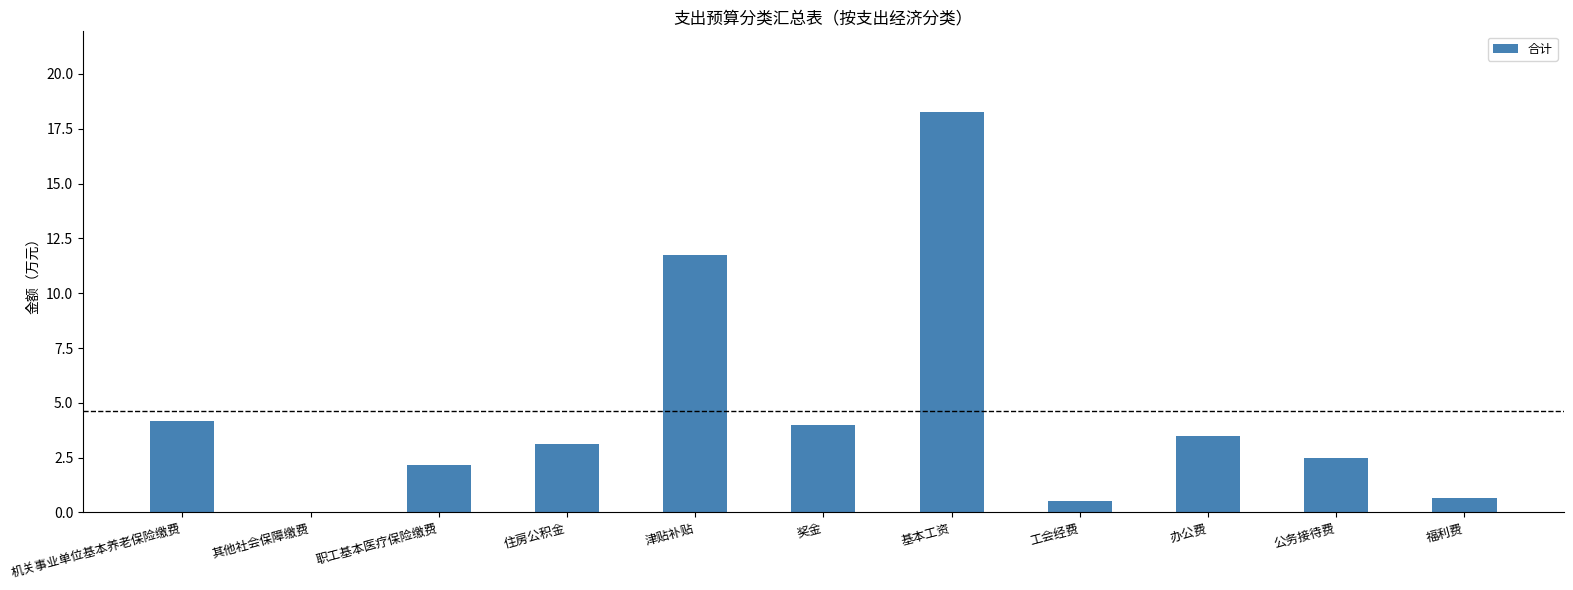

At which label is the value closest to 9?

津贴补贴